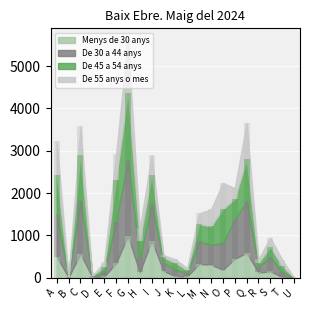

How many series are shown in this chart?

4